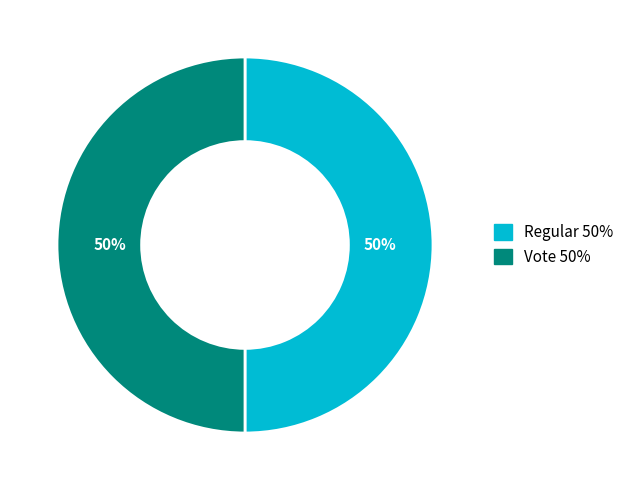

Do Regular 50% and Vote 50% together represent more than half of the pie?

Yes